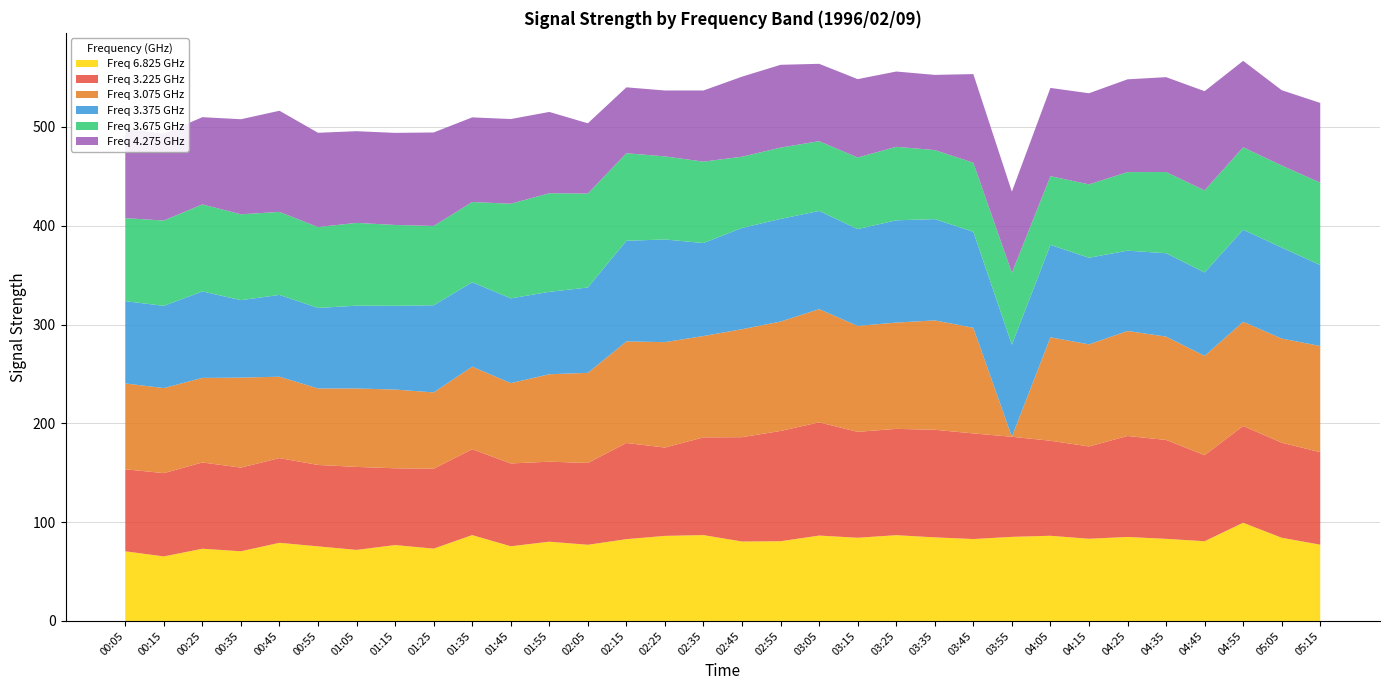

True or false: Freq 6.825 GHz has a value of 122.7 at 01:15.

False